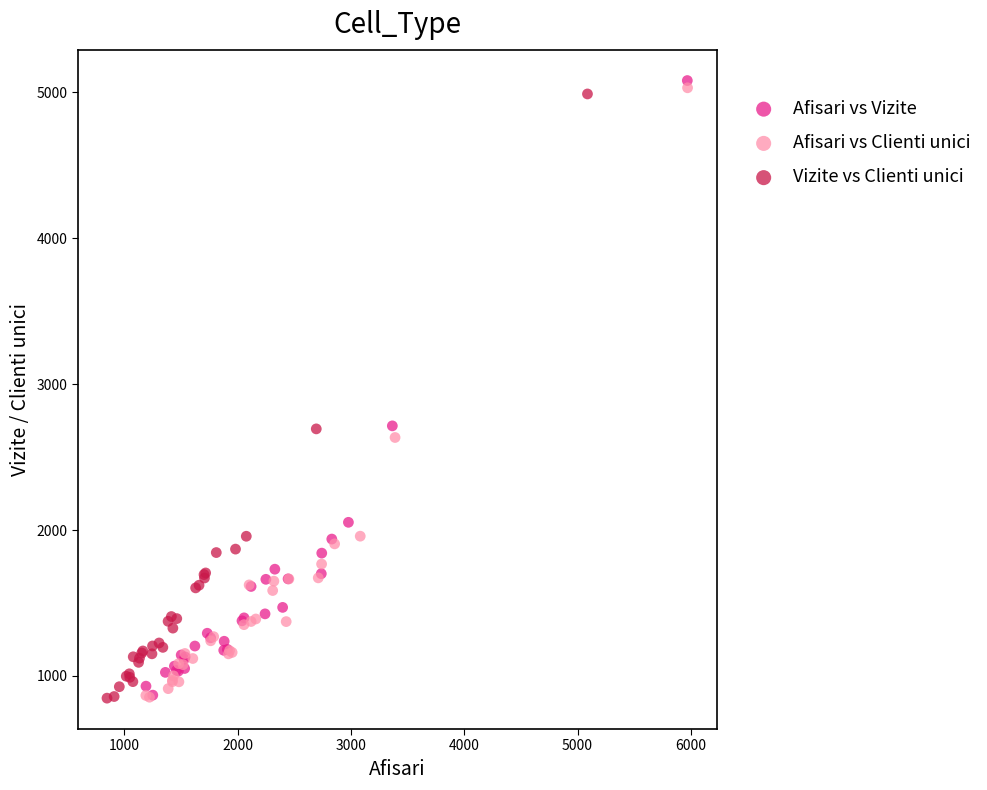

What are all the series names shown in the legend?

Afisari vs Vizite, Afisari vs Clienti unici, Vizite vs Clienti unici